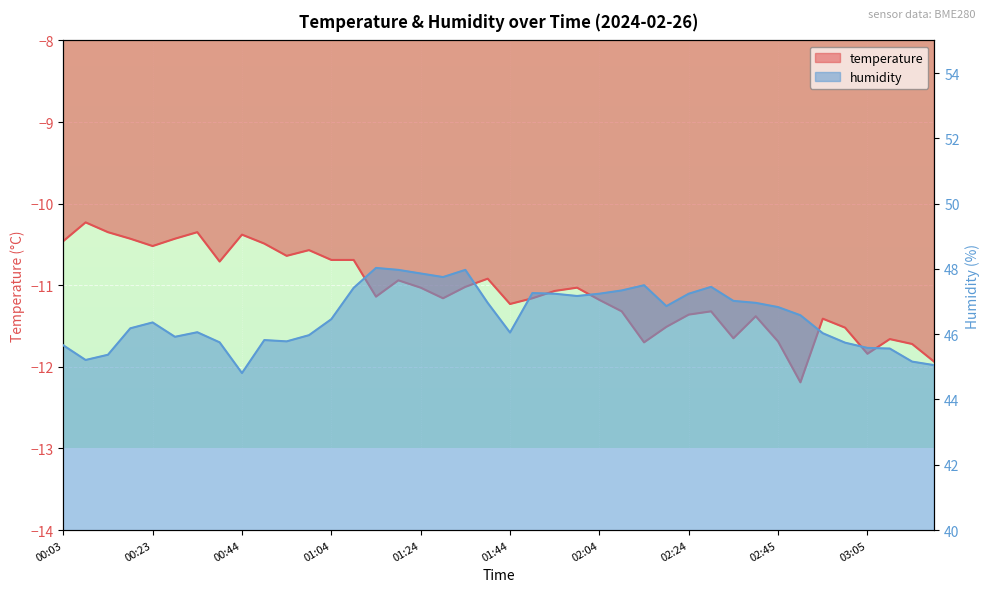

What value does the temperature series have at 02:34?

-11.7